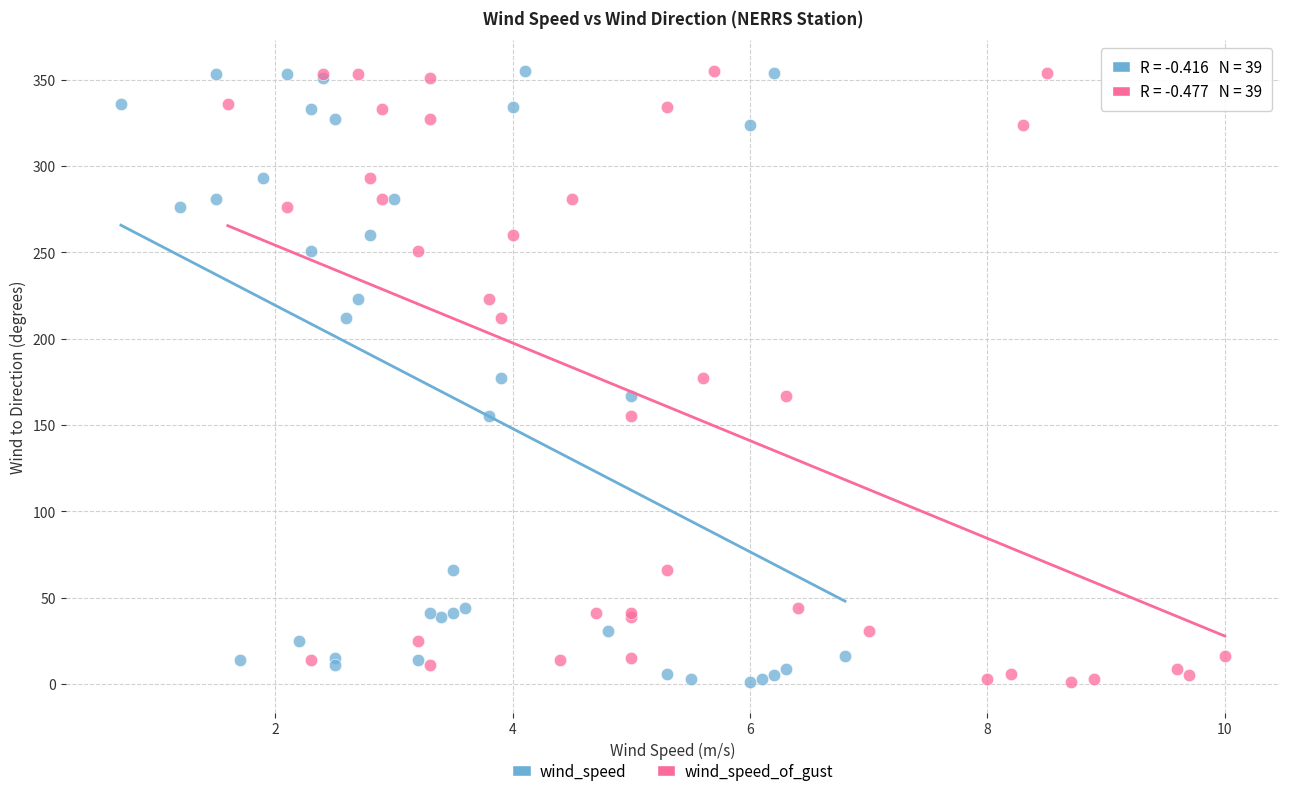

What are all the series names shown in the legend?

wind_speed, wind_speed_of_gust